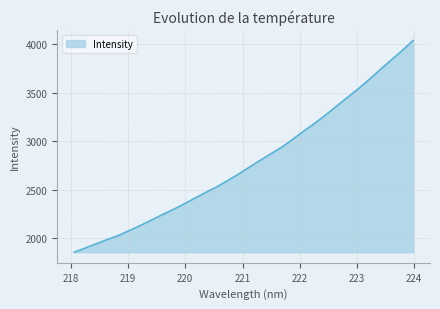

What is the greatest value displayed?

4039.2